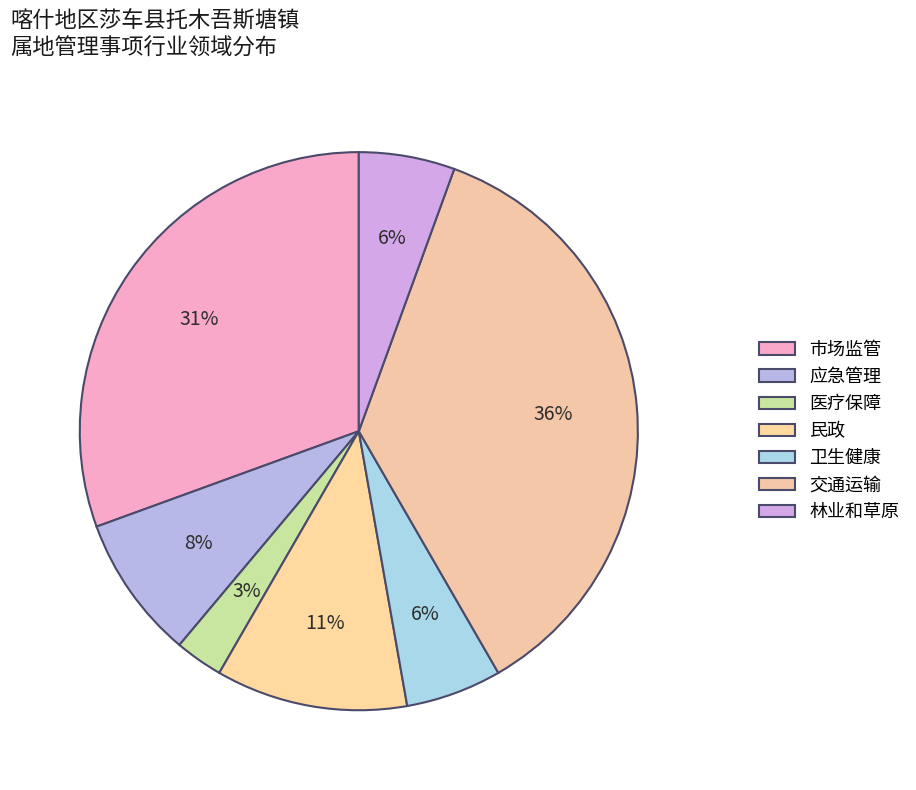

Which has a higher value, 交通运输 or 林业和草原?

交通运输